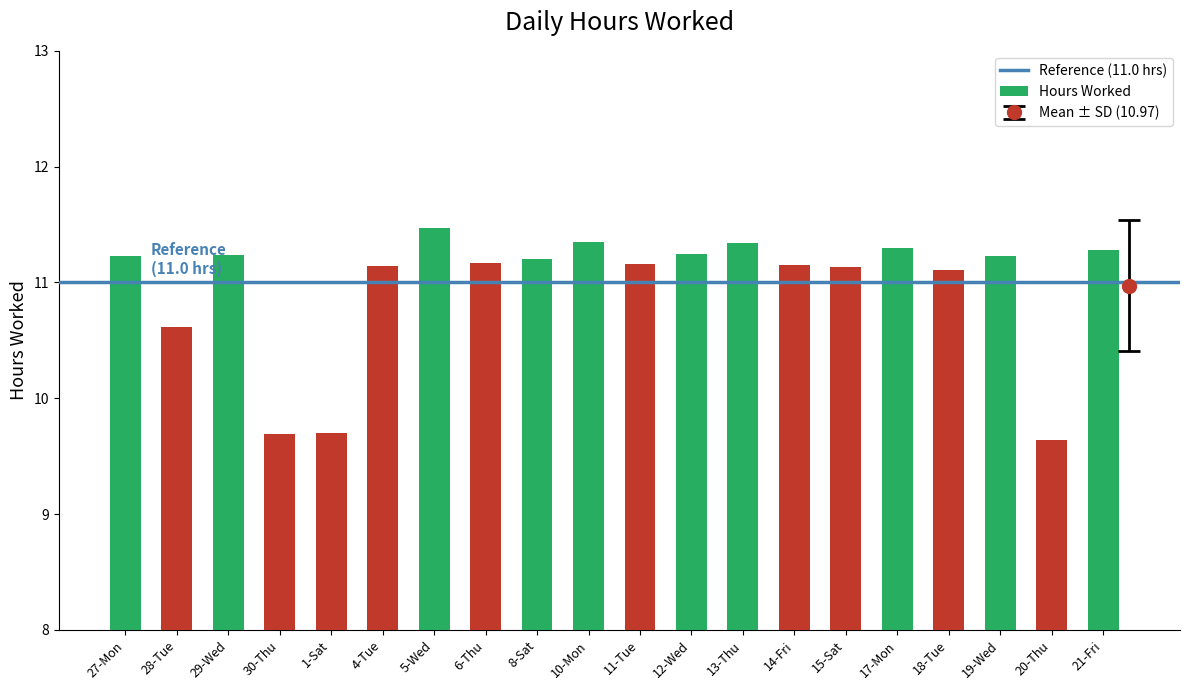

What is the change in value from 27-Mon to 20-Thu?

-1.6